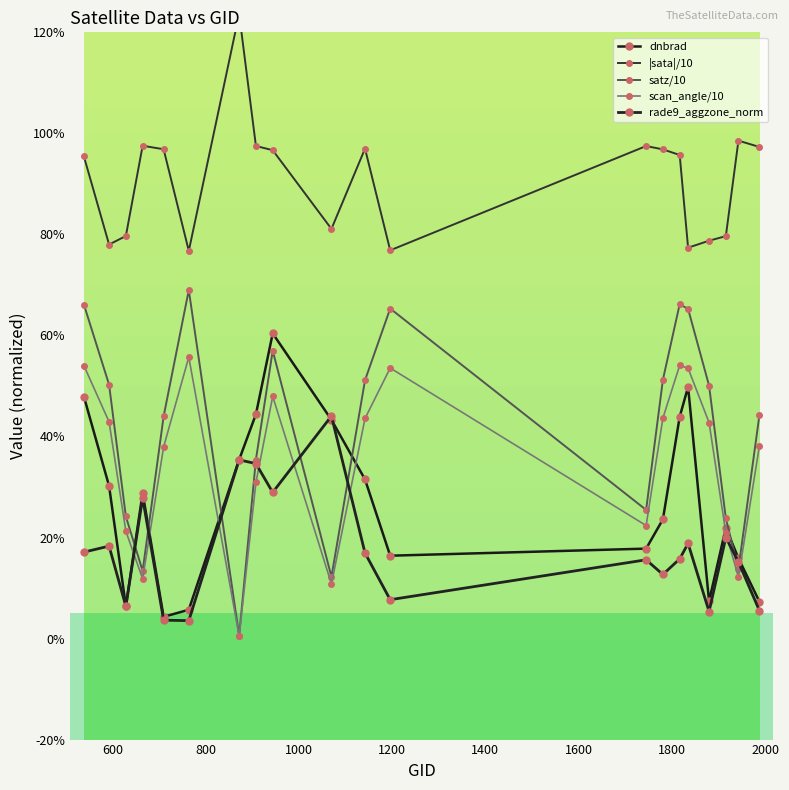

How many interior local valleys does the dnbrad series have?

4